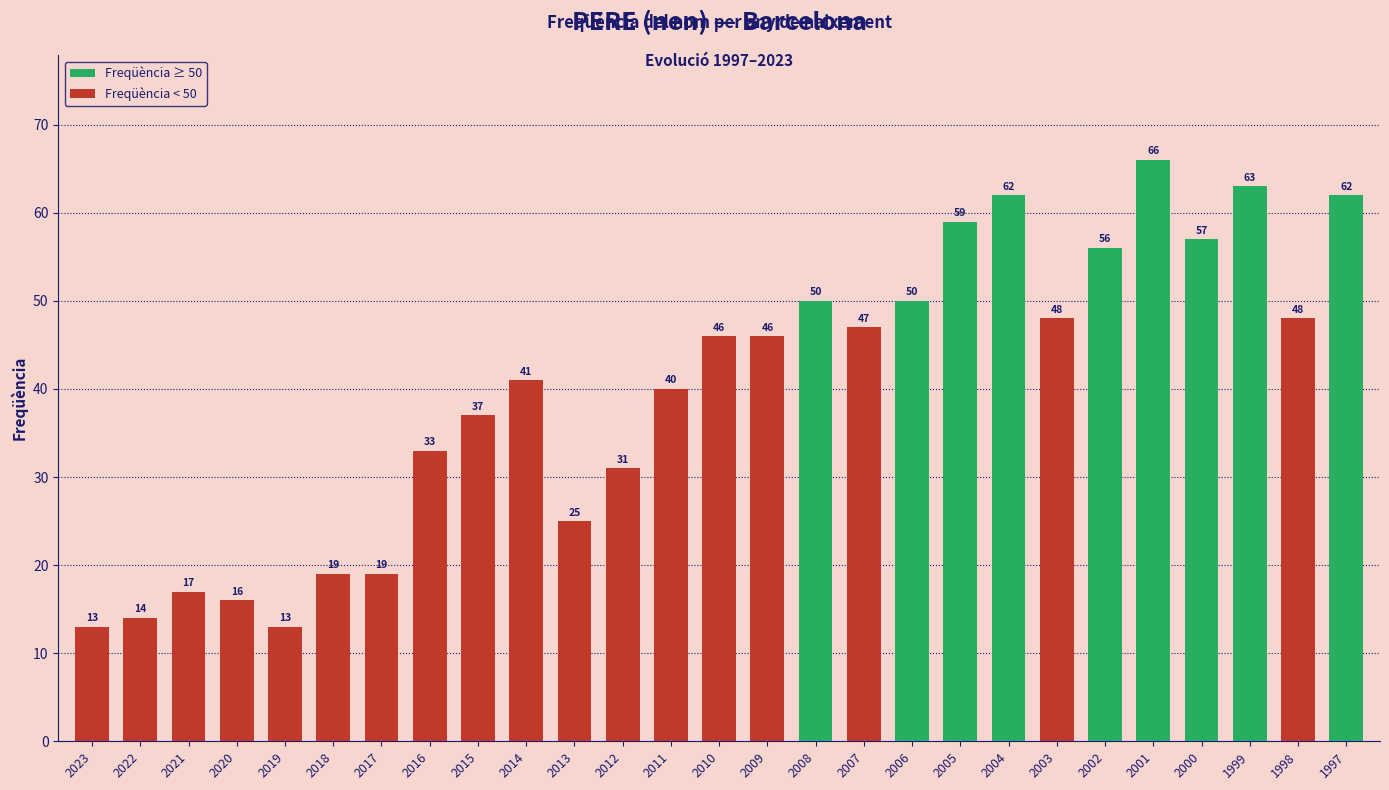

How many series are shown in this chart?

1